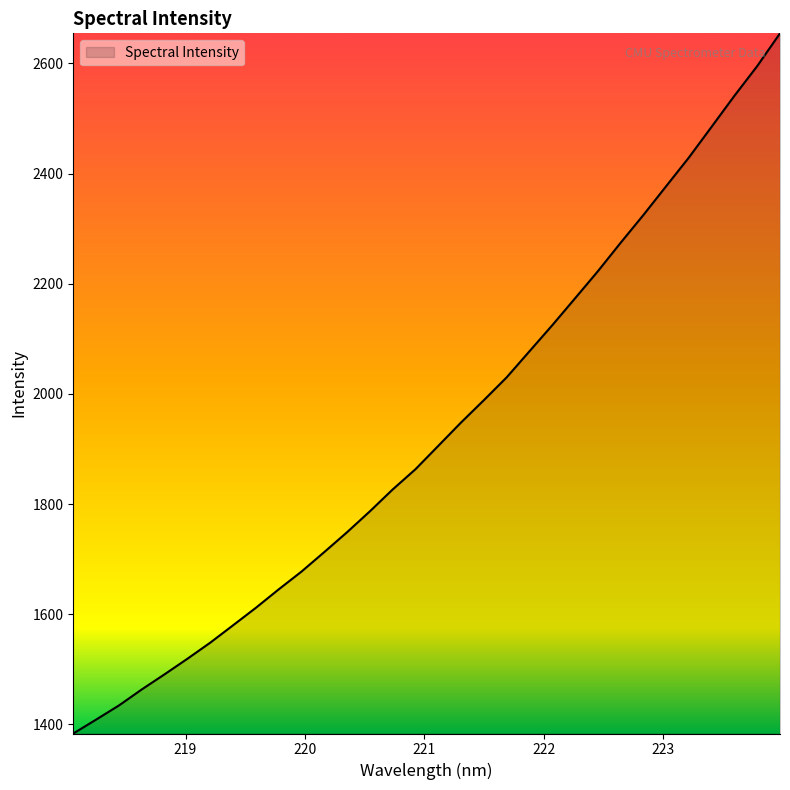

What is the greatest value displayed?

2654.6